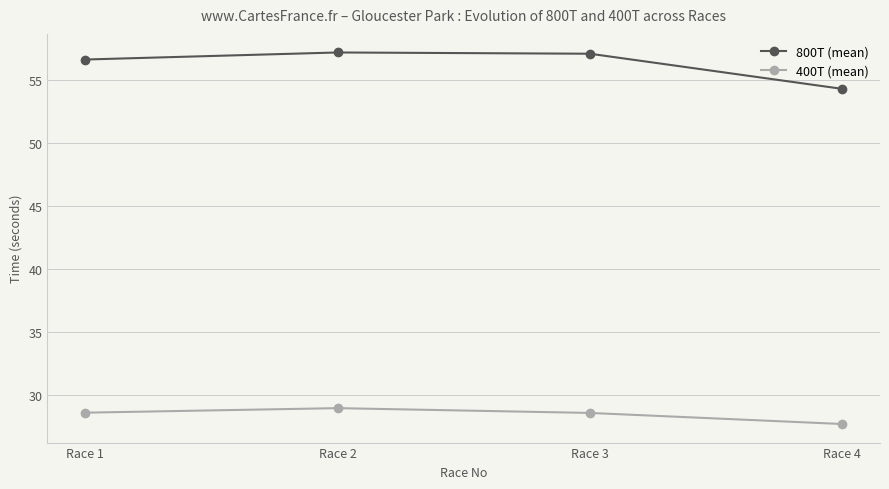

Which series has the largest range (max minus min)?

800T (mean)